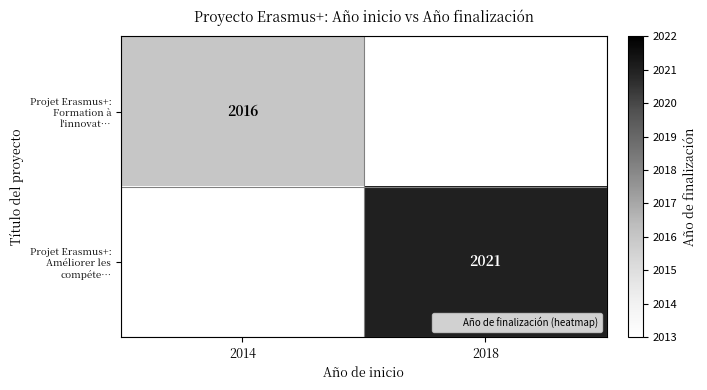

What value does the Projet Erasmus+: Améliorer les compéte… series have at 2018?

2021.0